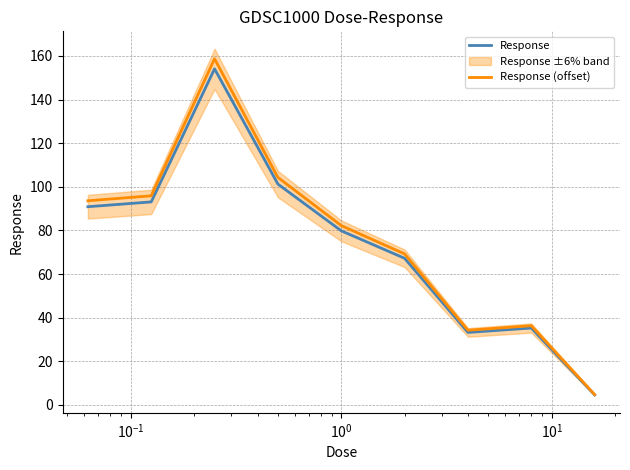

Reading left to right, transcribe all the data shown in this chart.

Response: 90.9	93.1	154.1	101.2	79.8	67.2	33.2	35.2	4.6
Response (offset): 93.6	95.9	158.7	104.3	82.2	69.2	34.2	36.3	4.7